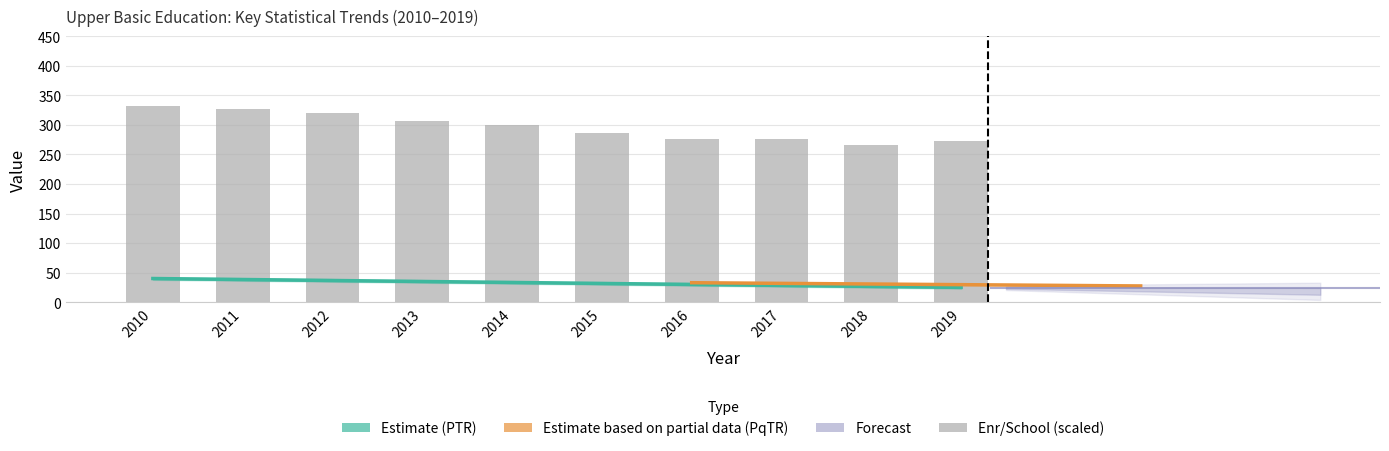

At which category is the sum across all series the highest?

2010